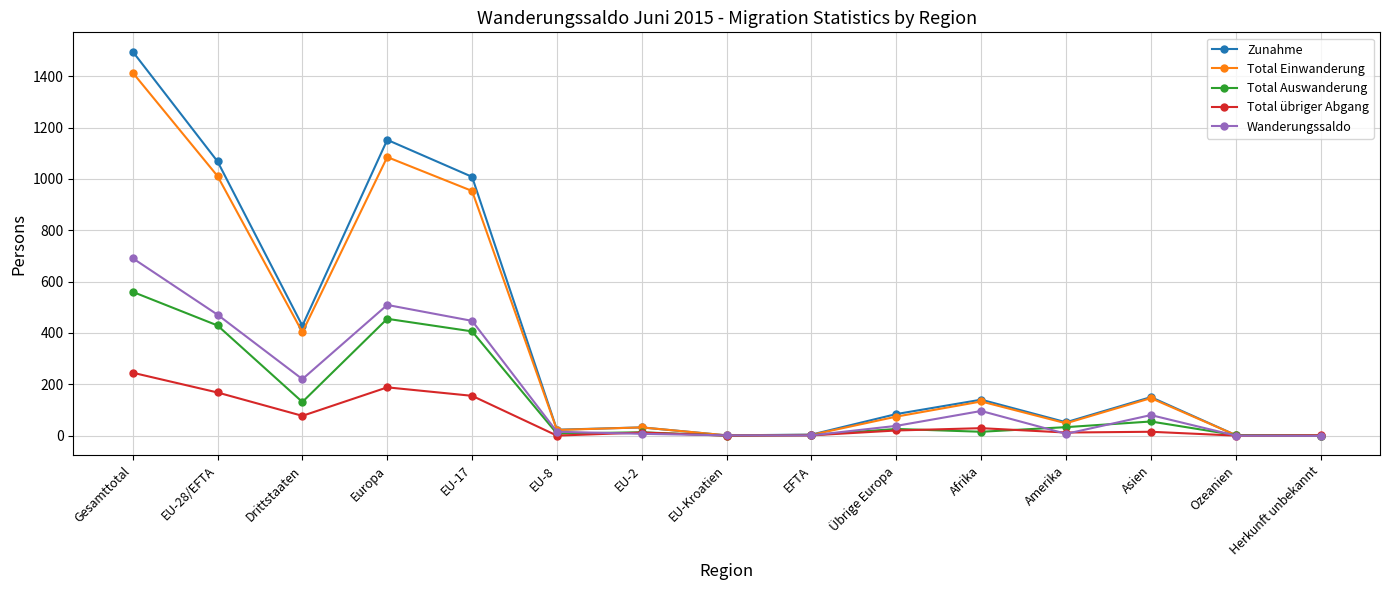

Where does the Zunahme series first go above 84?

Gesamttotal